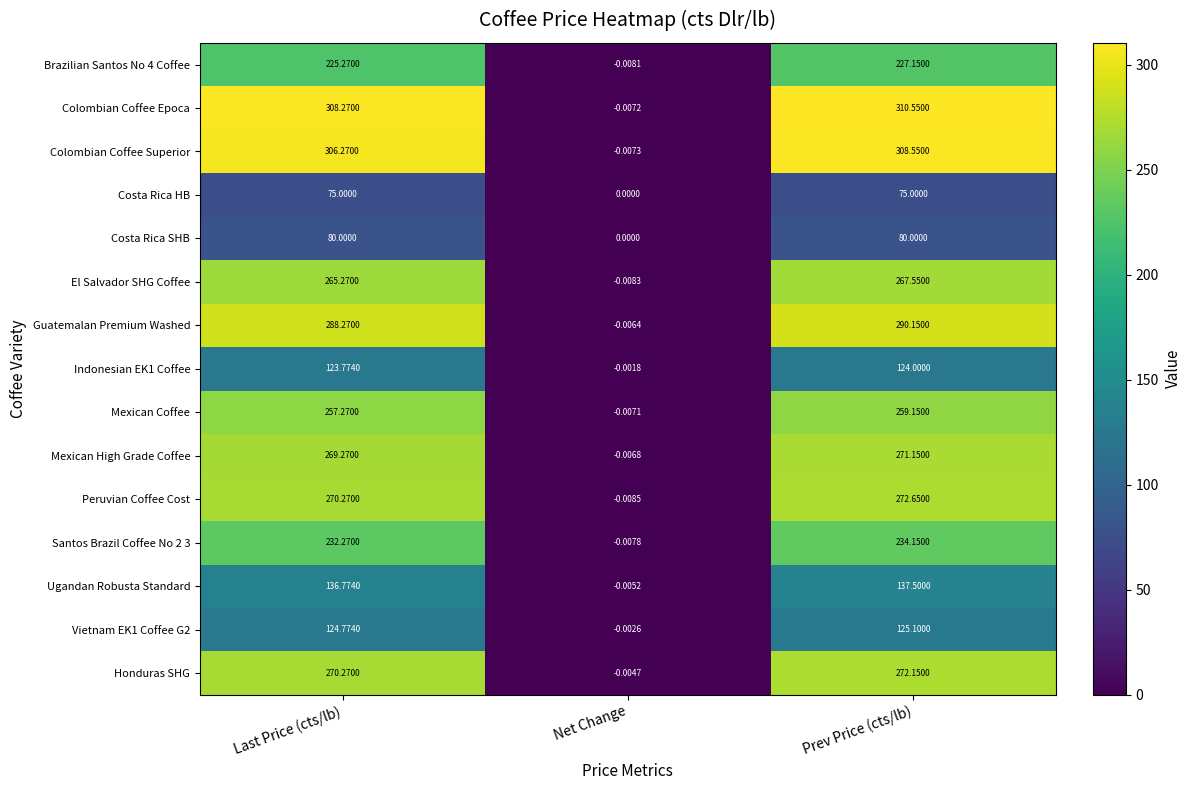

Is the value of Honduras SHG at Last Price (cts/lb) greater than the value of Mexican High Grade Coffee at Net Change?

Yes